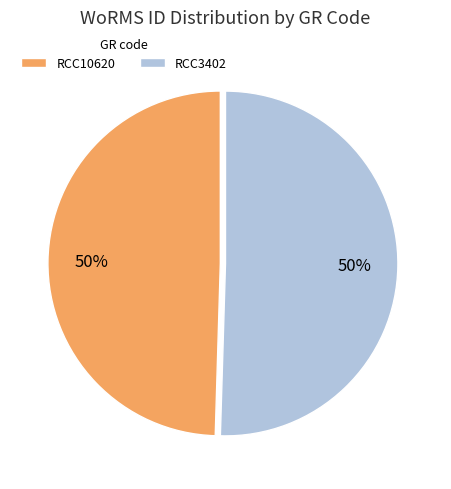

Is it true that RCC10620 is 61% of the pie?

False